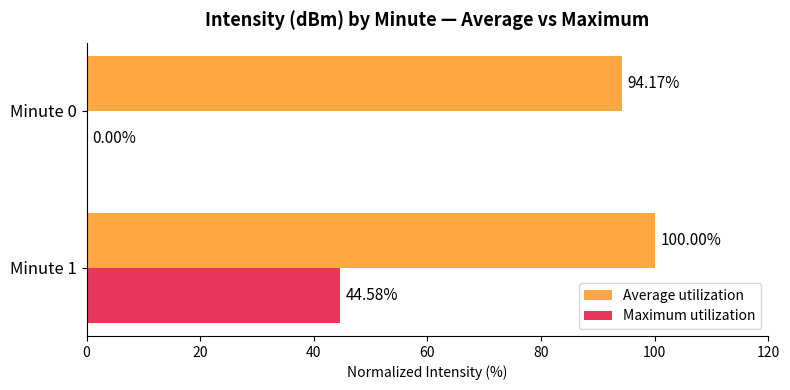

At which category is the sum across all series the highest?

Minute 1